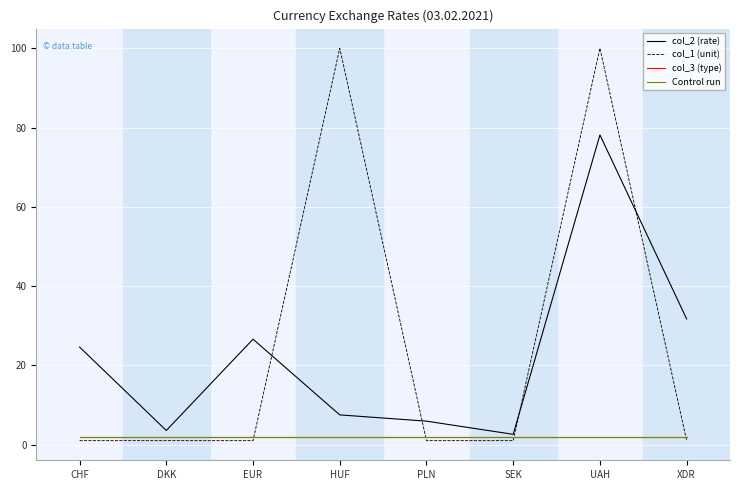

Does the chart display data point markers on the line(s)?

No